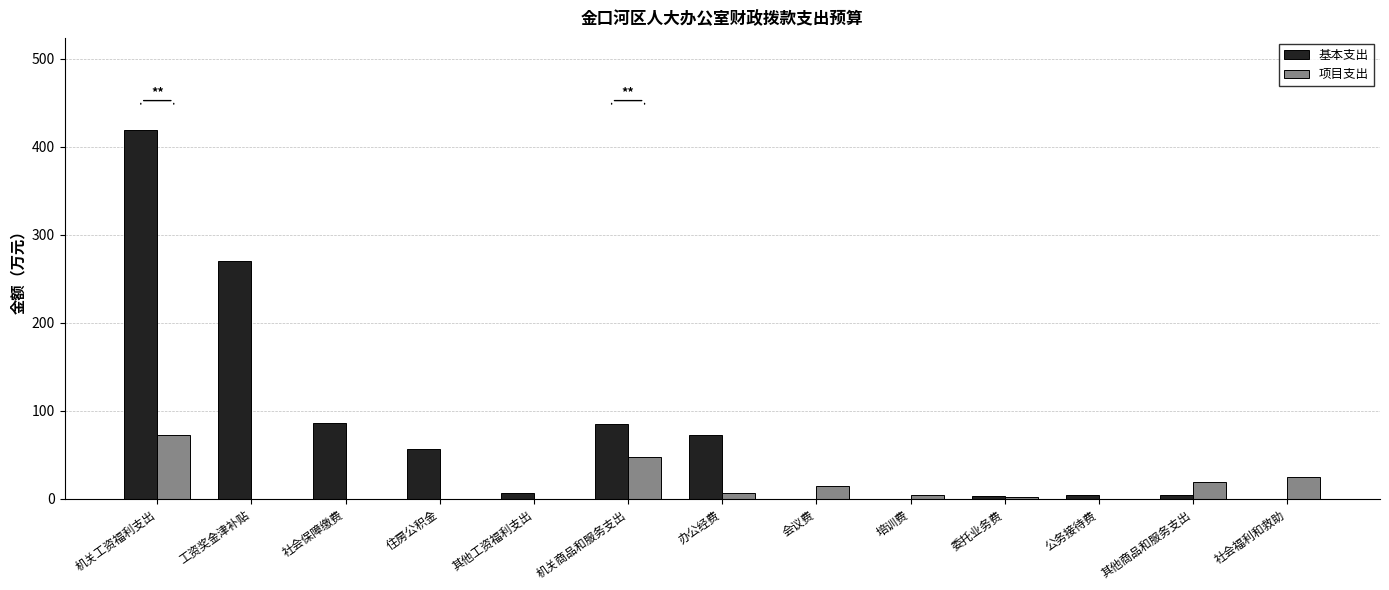

Where does the 基本支出 series first go above 6?

机关工资福利支出